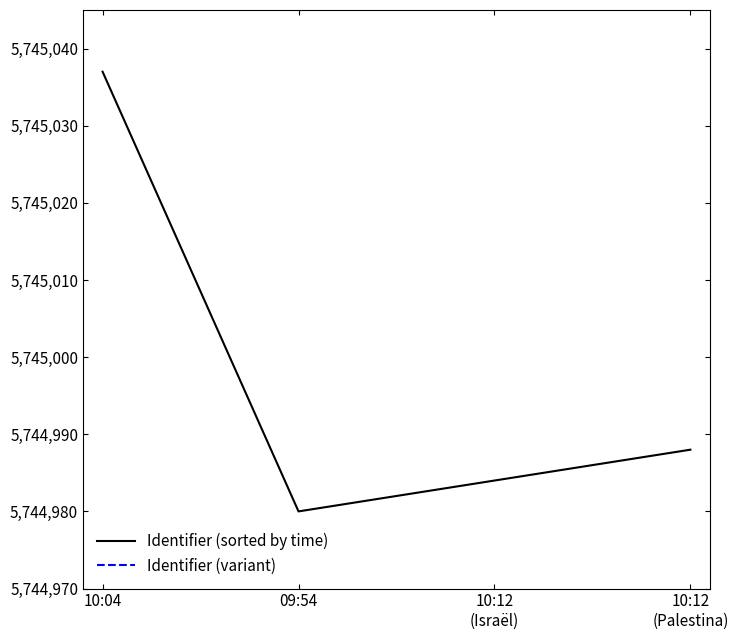

The value of Identifier (variant) at 09:54 is 3631289.4. True or false?

False